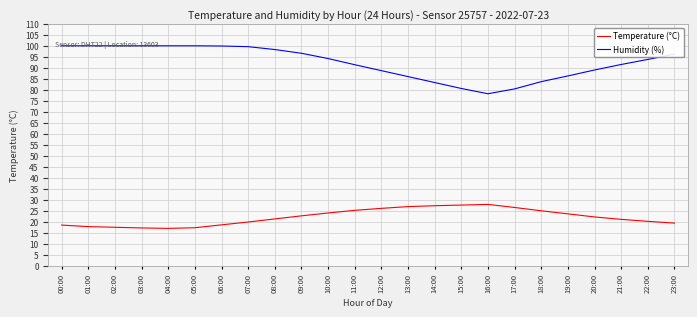

True or false: Temperature (°C) and Humidity (%) intersect in this chart.

False